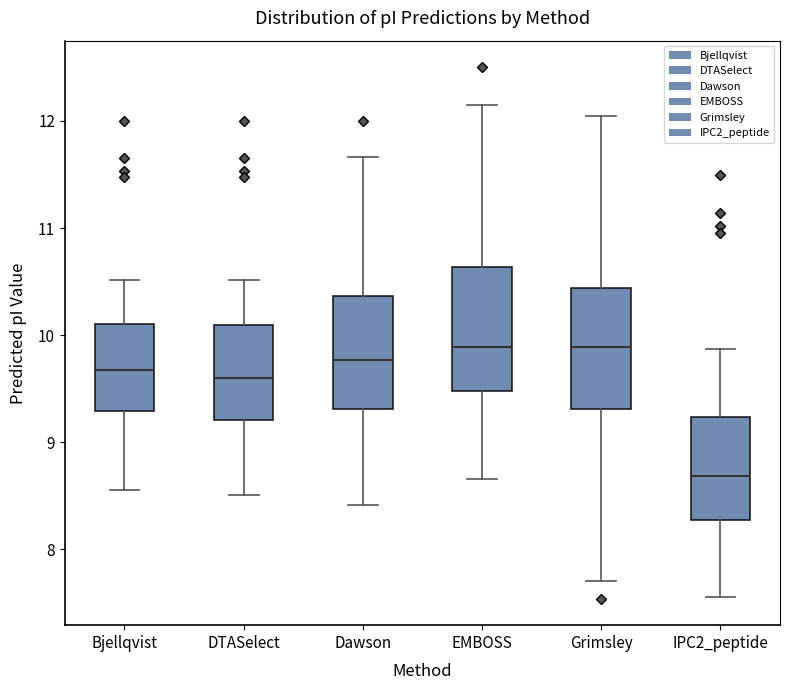

Which box's median line is the lowest?

IPC2_peptide